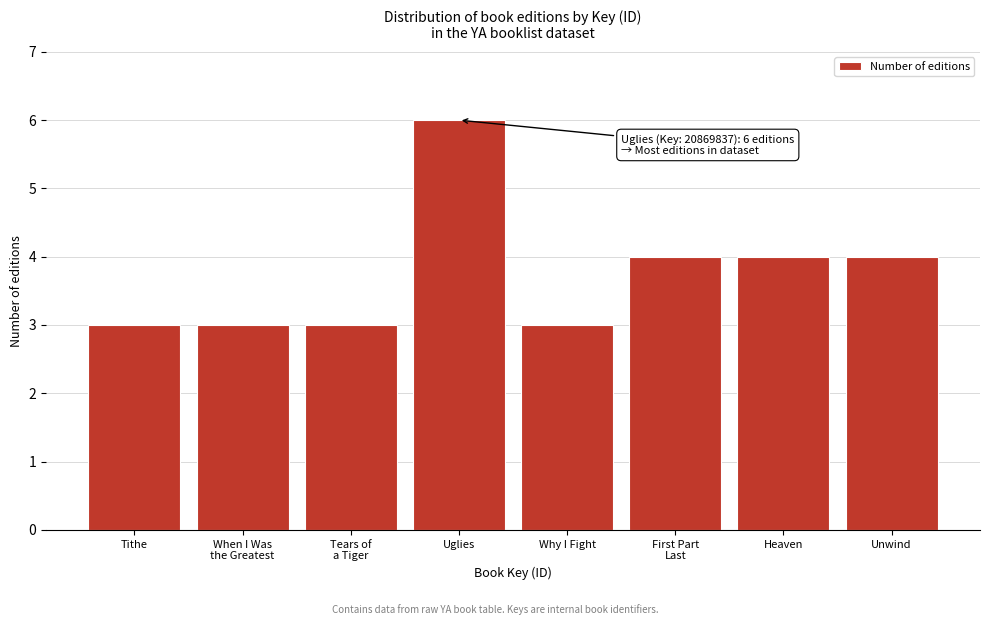

Reading left to right, extract all data points from this chart.

3	3	3	6	3	4	4	4